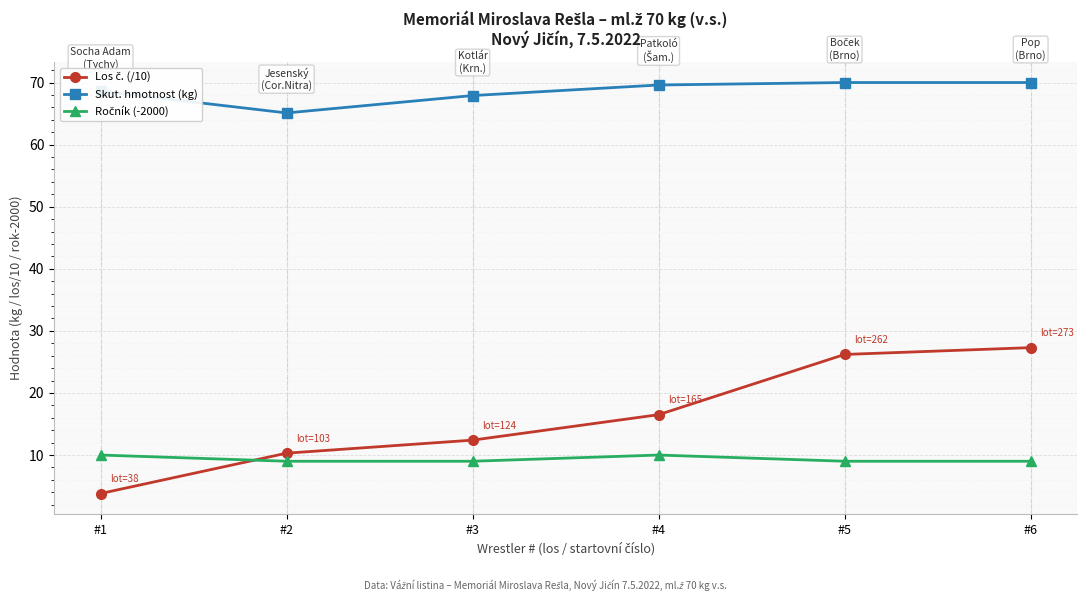

Which label corresponds to the smallest value in the chart?

#1